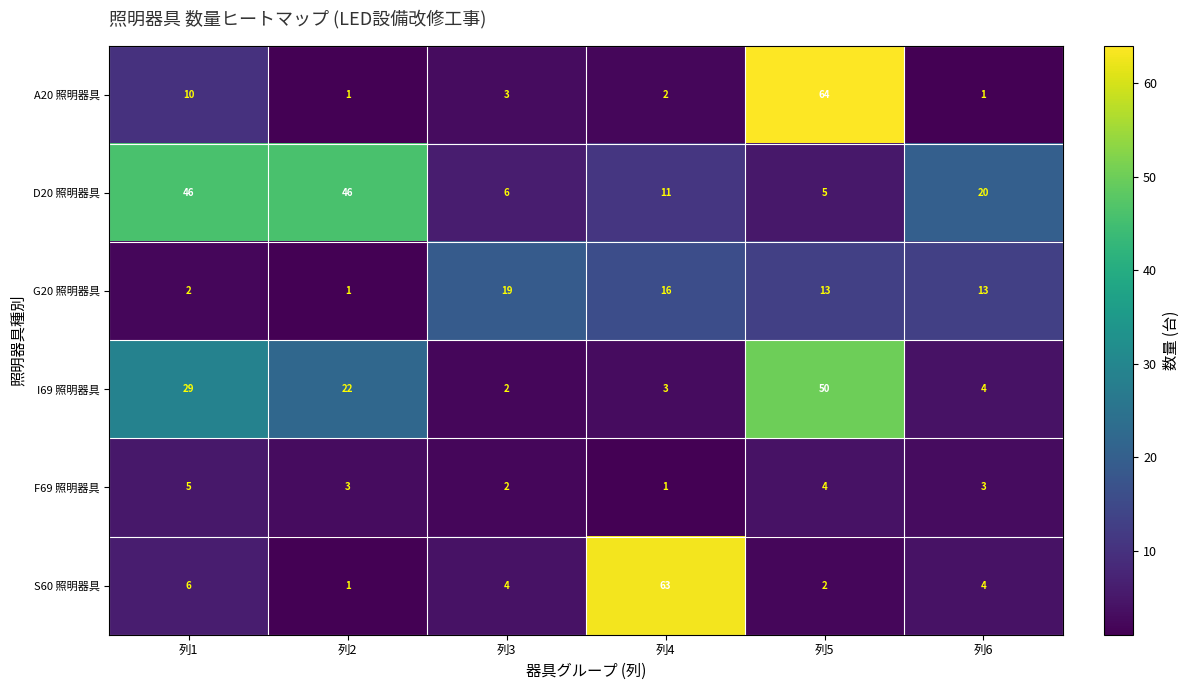

Rank the series at 列1 from highest to lowest value.

D20 照明器具, I69 照明器具, A20 照明器具, S60 照明器具, F69 照明器具, G20 照明器具